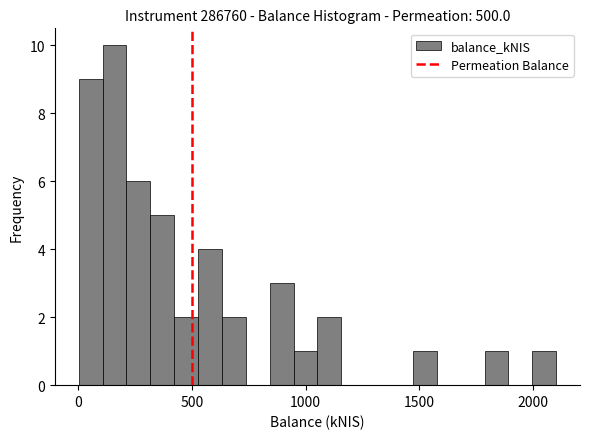

Around what value on the x-axis is the tallest bar? Give the approximate position of its centre, as read against the axis.

150